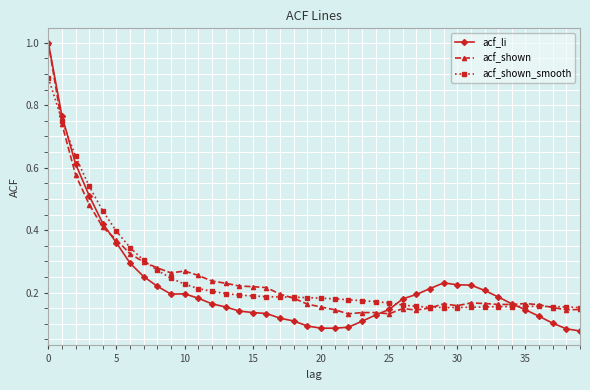

At how many categories does at least one series exceed 0?

40